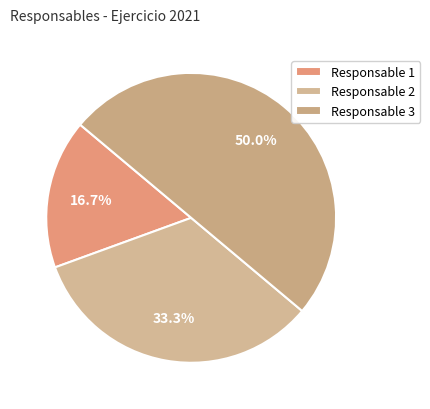

How many segments does this pie chart have?

3